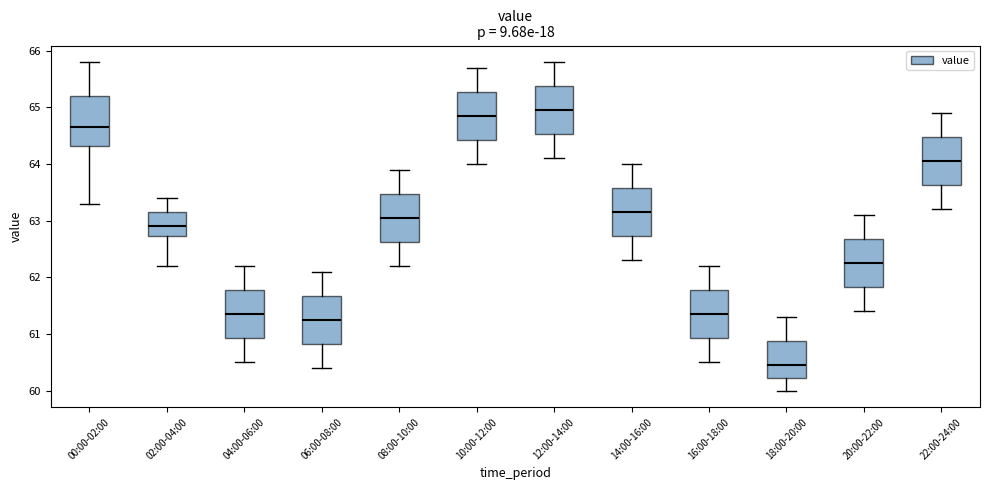

Which box has the highest median line?

12:00-14:00